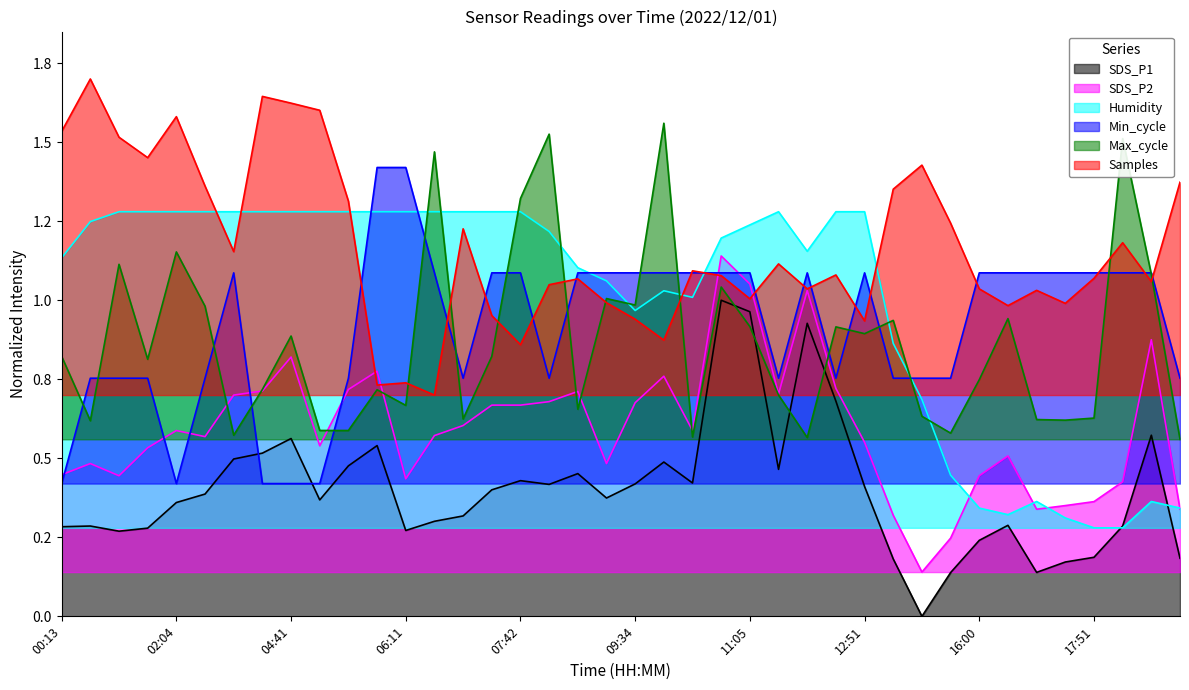

Between which two adjacent categories do Humidity and Samples first intersect?

02:49 and 04:01